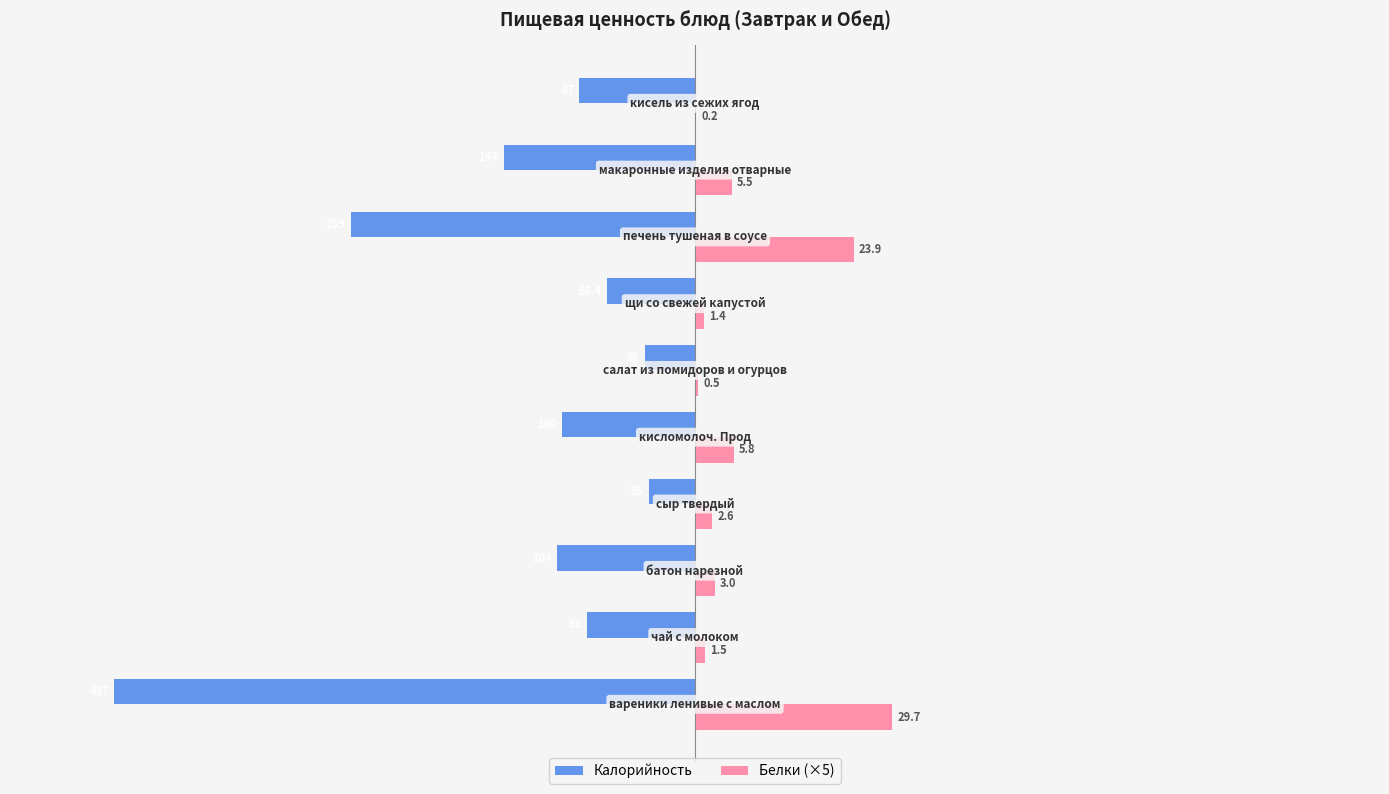

Rank the series by their average value, from lowest to highest.

Калорийность, Белки (×5)